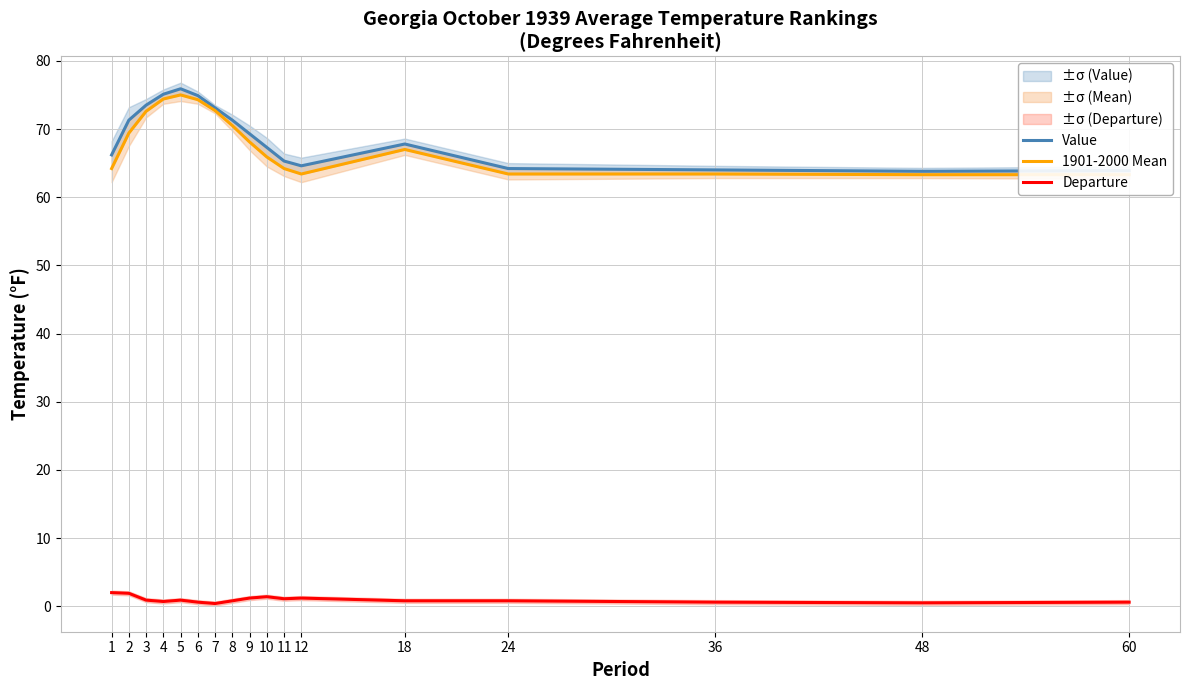

Rank the series by their maximum value, from lowest to highest.

Departure, 1901-2000 Mean, Value